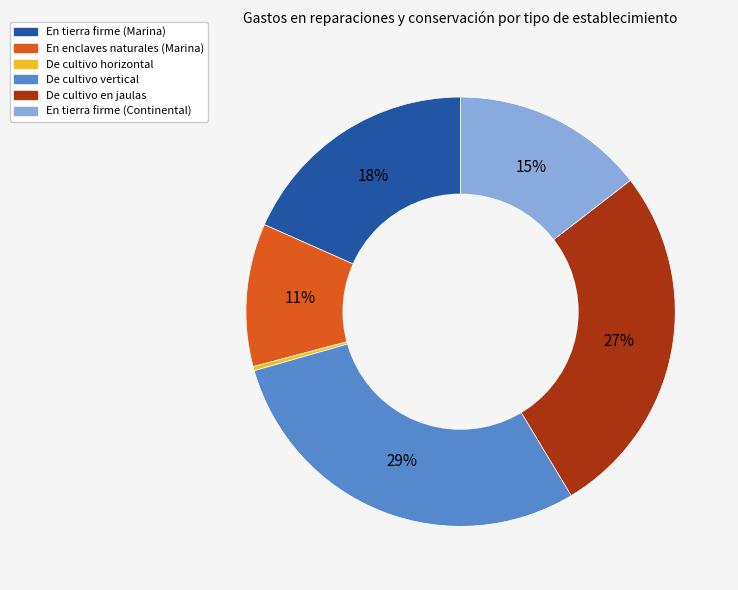

To the nearest percent, what is the difference between the largest and smallest slice percentages?

29%